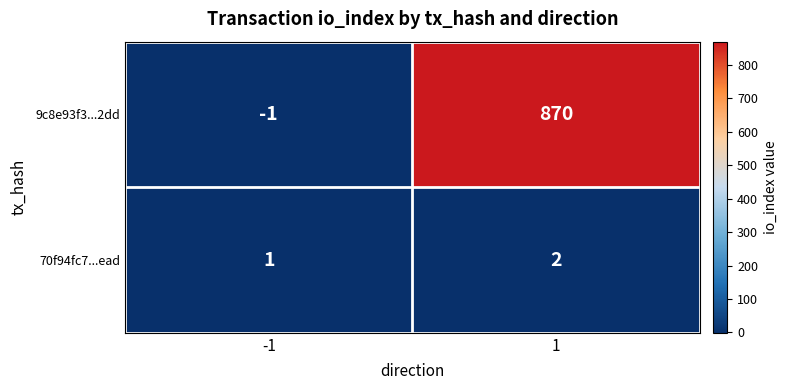

Reading right to left, list all the values displayed in this chart.

9c8e93f3...2dd: 1=870	-1=-1
70f94fc7...ead: 1=2	-1=1